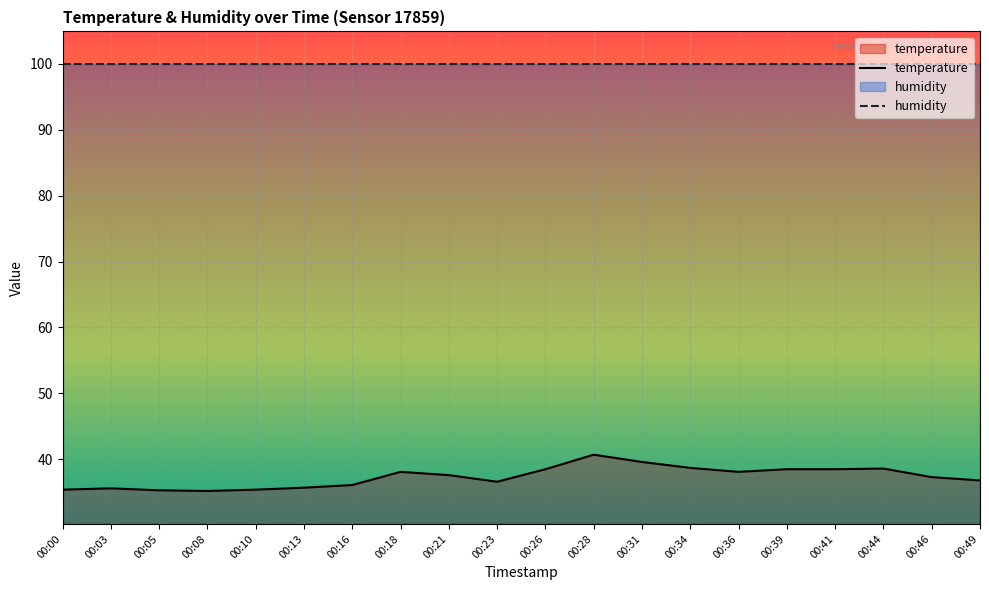

What is the change in value from 00:03 to 00:08?

-0.4